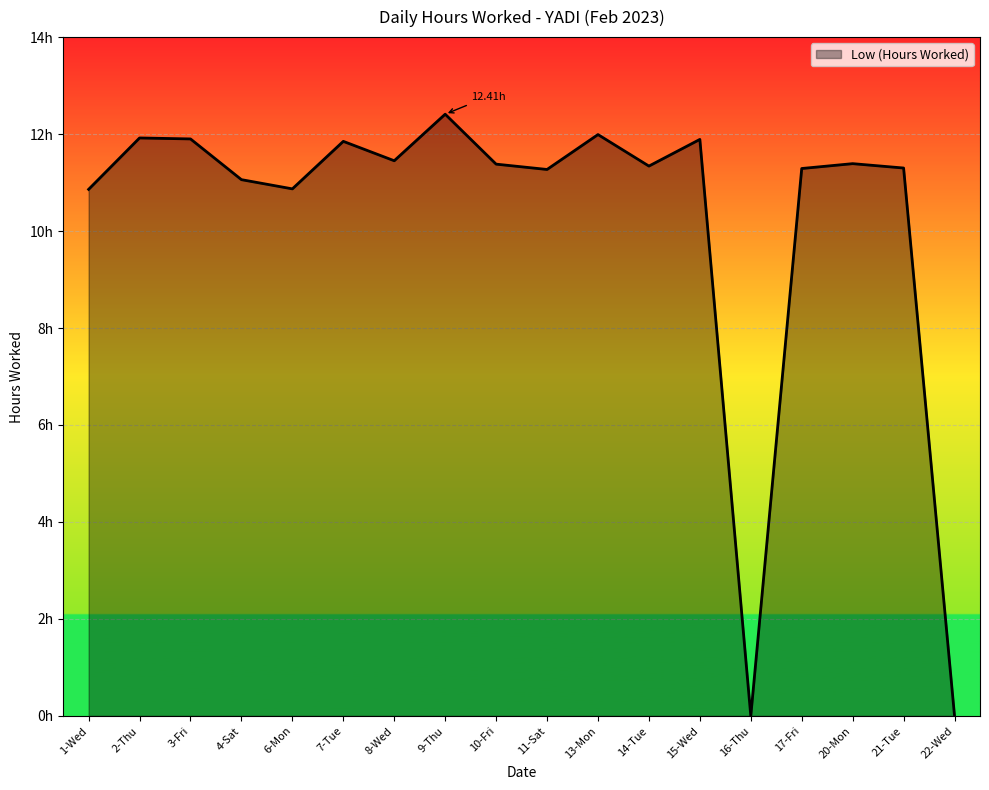

Reading left to right, extract all data points from this chart.

1-Wed=10.9	2-Thu=11.9	3-Fri=11.9	4-Sat=11.1	6-Mon=10.9	7-Tue=11.8	8-Wed=11.4	9-Thu=12.4	10-Fri=11.4	11-Sat=11.3	13-Mon=12.0	14-Tue=11.3	15-Wed=11.9	16-Thu=0.0	17-Fri=11.3	20-Mon=11.4	21-Tue=11.3	22-Wed=0.0